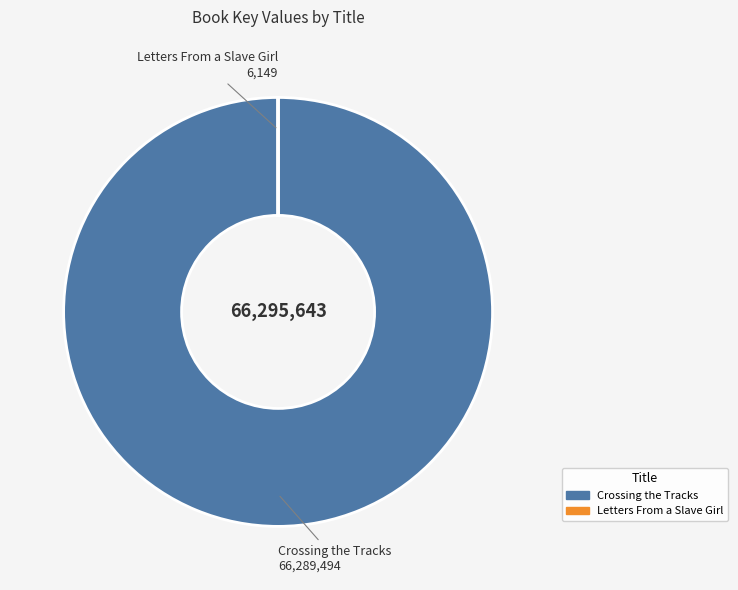

Which category has the biggest portion of the pie?

Crossing the Tracks